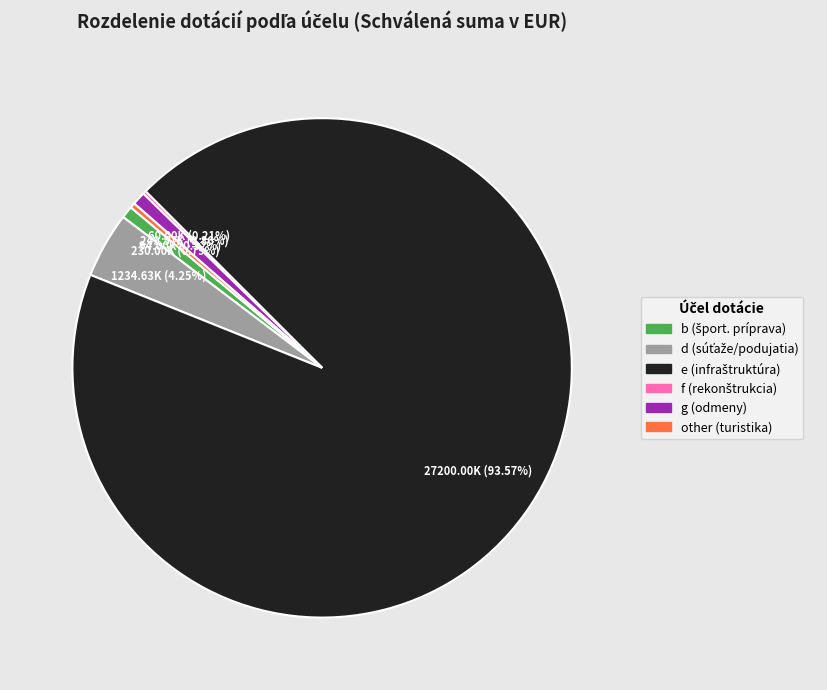

Approximately how many times larger is the value at e compared to b?

118.3